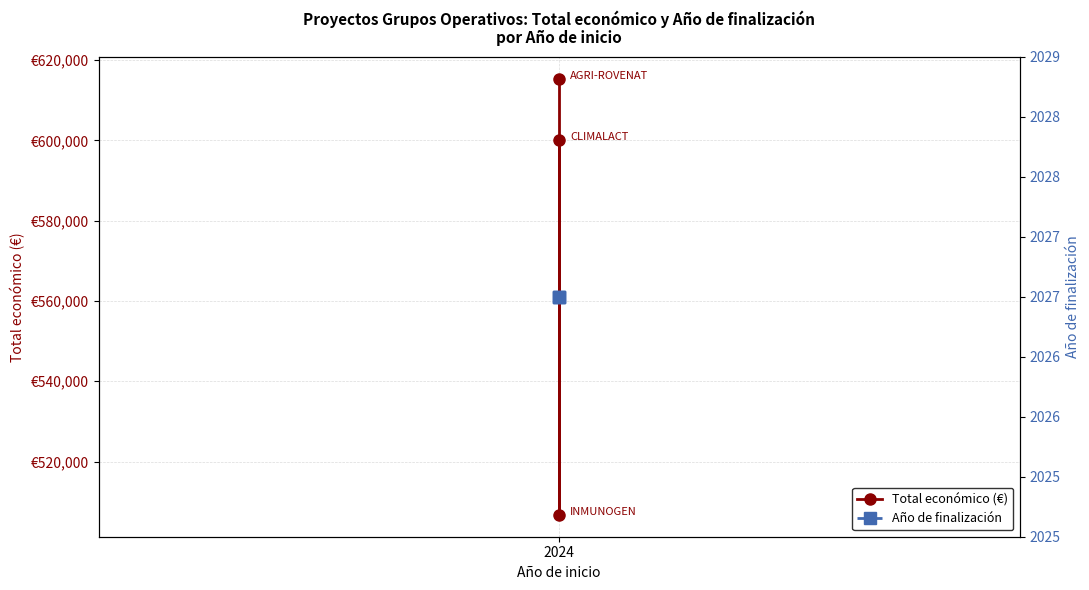

What position from the left is 2024?

1